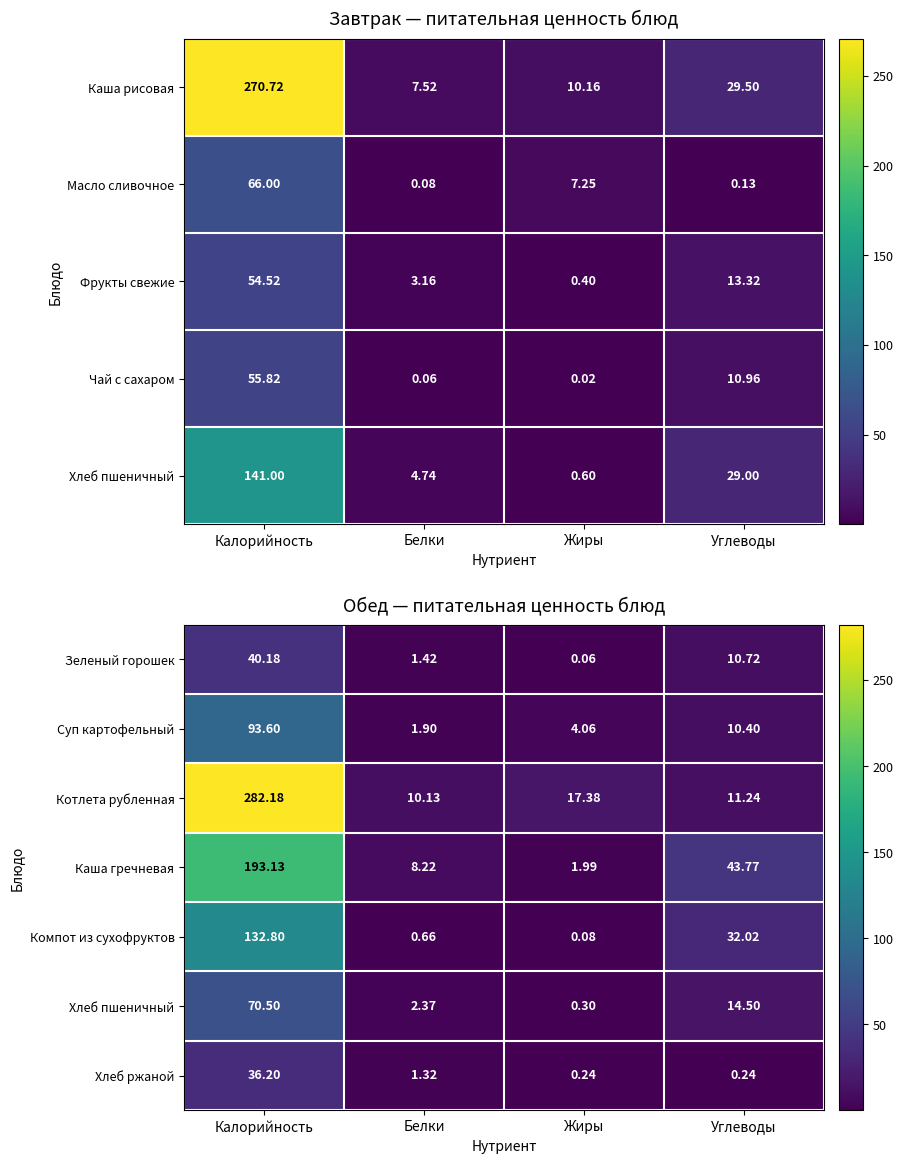

Where does the Компот из сухофруктов series first go above 32?

Калорийность